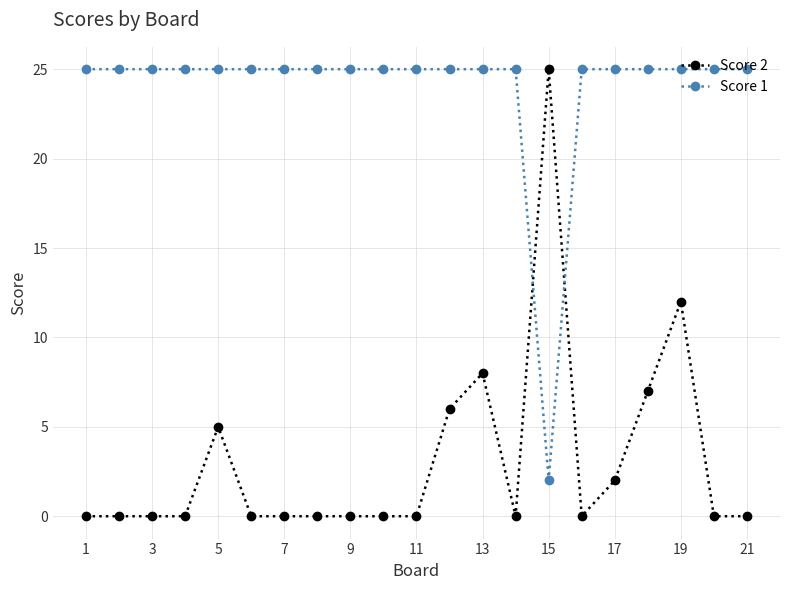

How many categories are shown in the chart?

21